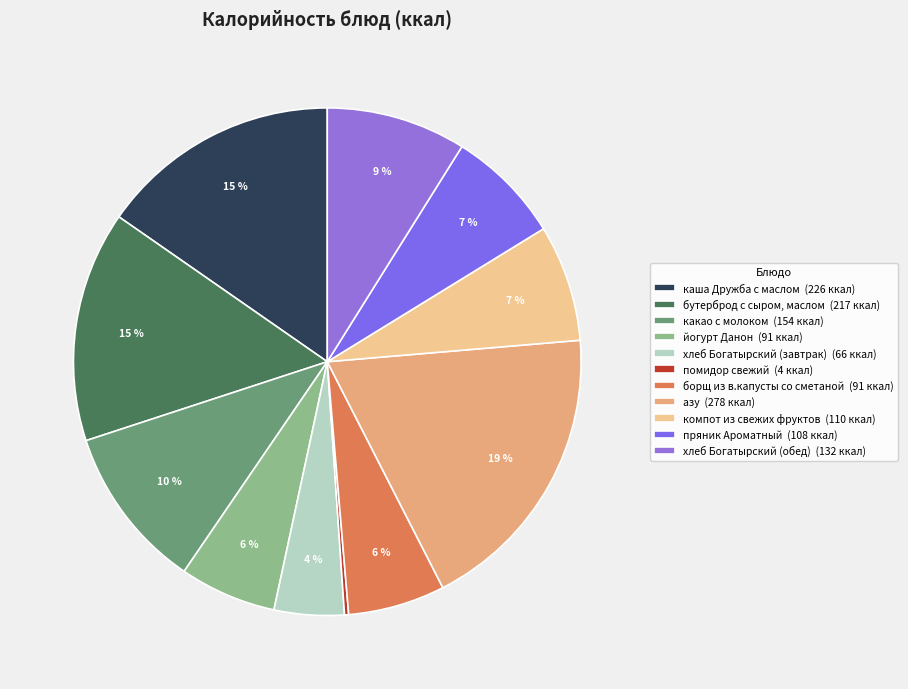

Is there any slice that represents more than half of the pie?

No